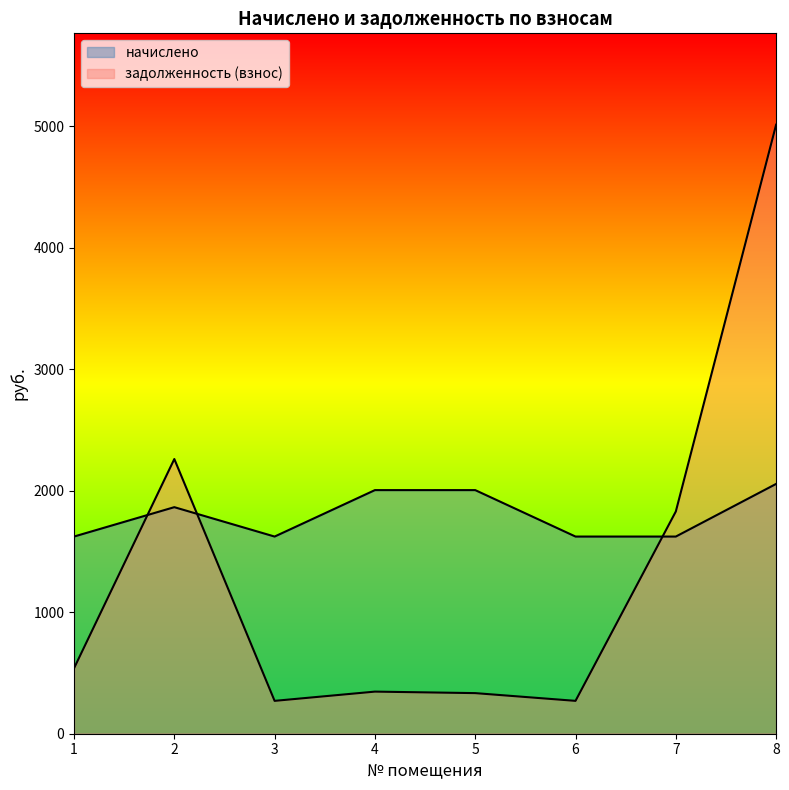

How many intersections are there between начислено and задолженность (взнос)?

3